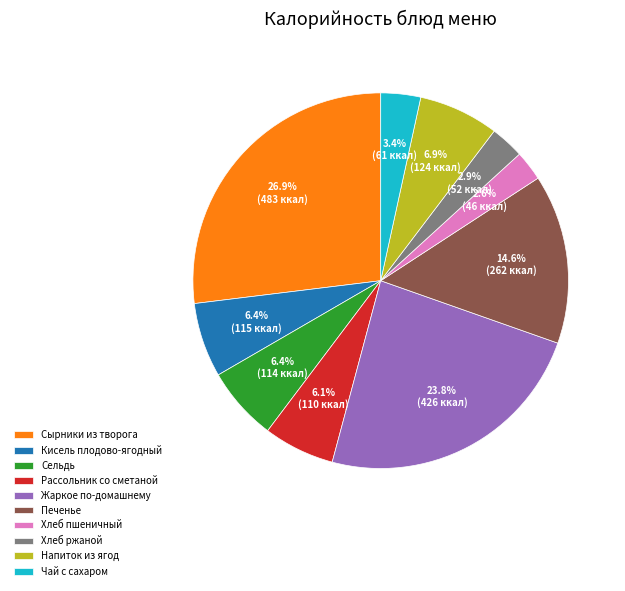

To the nearest percent, what portion does Сырники из творога represent?

27%